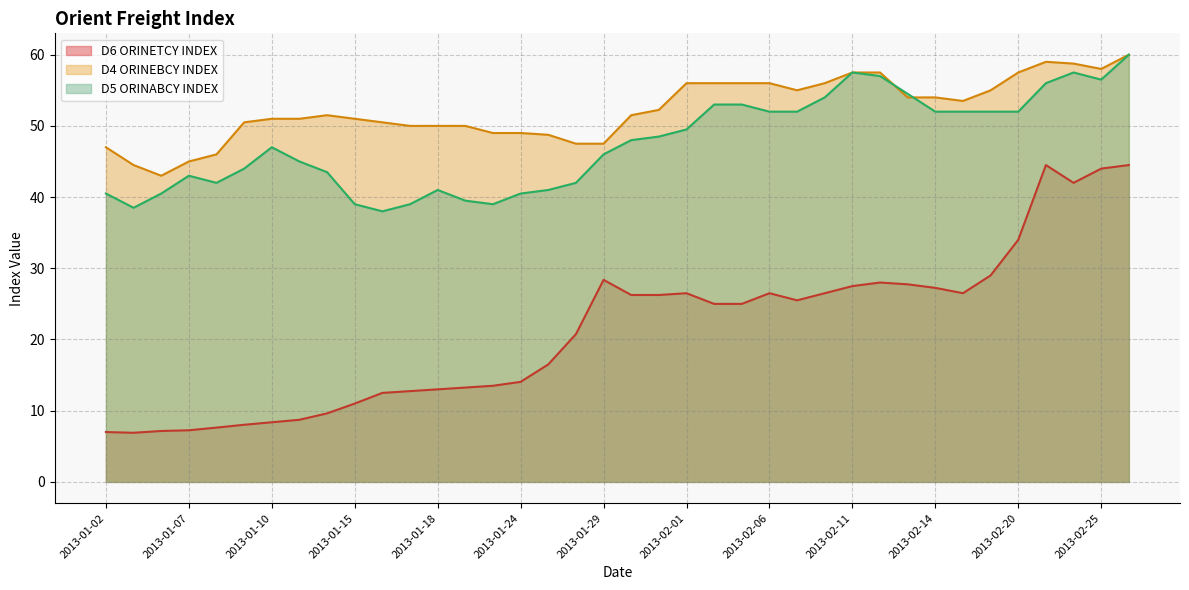

Read the D4 ORINEBCY INDEX value at 2013-01-31.

52.2